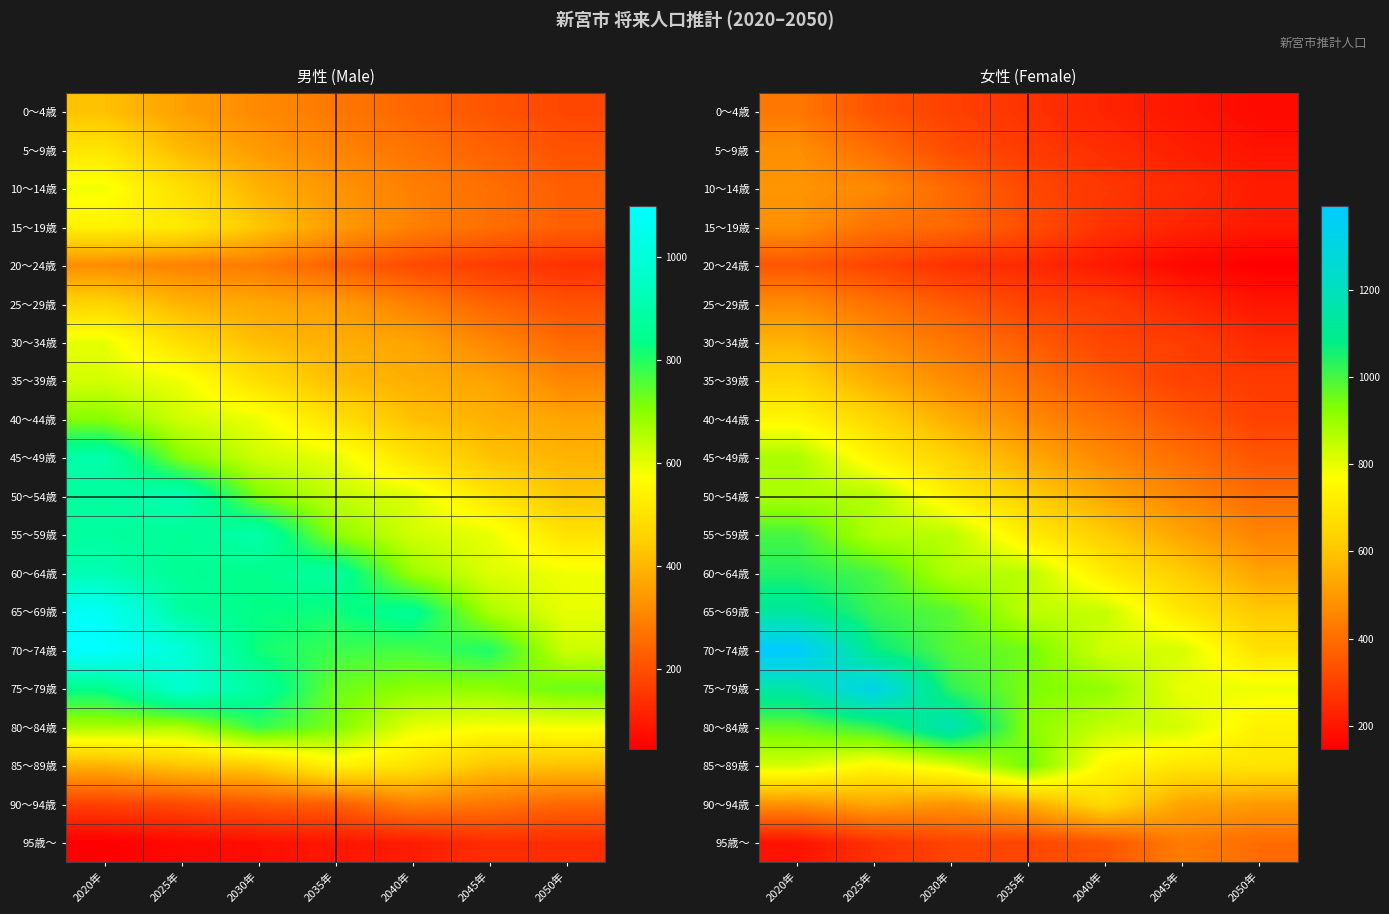

List the series in order of their peak value, highest first.

70～74歳, 75～79歳, 80～84歳, 65～69歳, 60～64歳, 55～59歳, 85～89歳, 45～49歳, 50～54歳, 40～44歳, 90～94歳, 35～39歳, 30～34歳, 10～14歳, 15～19歳, 5～9歳, 25～29歳, 95歳～, 0～4歳, 20～24歳